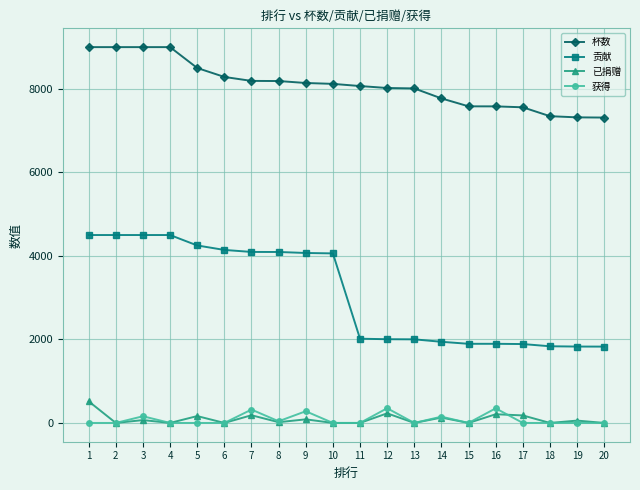

How many categories are shown in the chart?

20